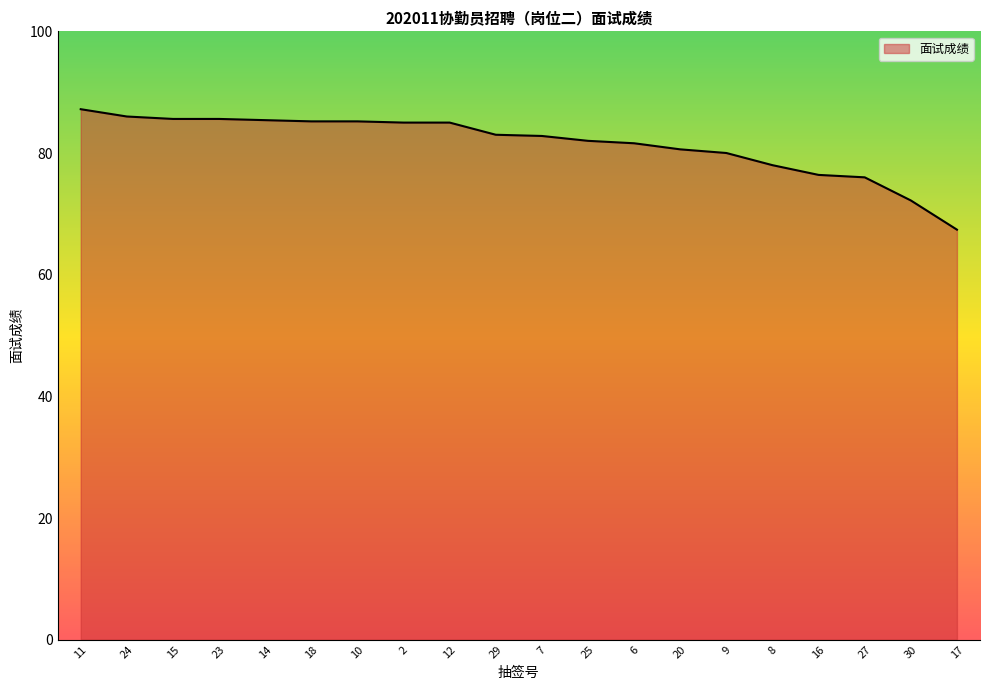

Approximately how many times larger is the value at 6 compared to 12?

1.0